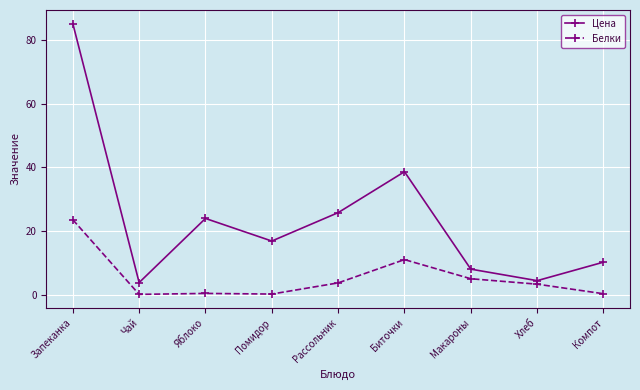

Which series has the largest range (max minus min)?

Цена